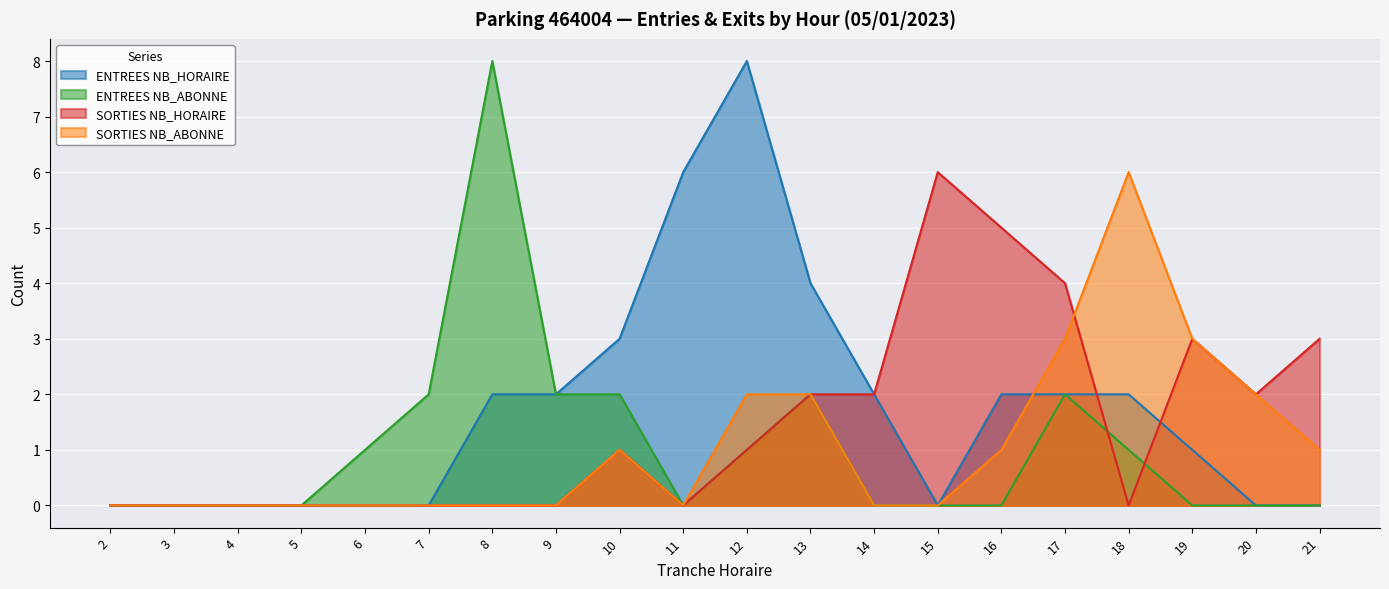

Which series has the largest total across all categories?

ENTREES NB_HORAIRE